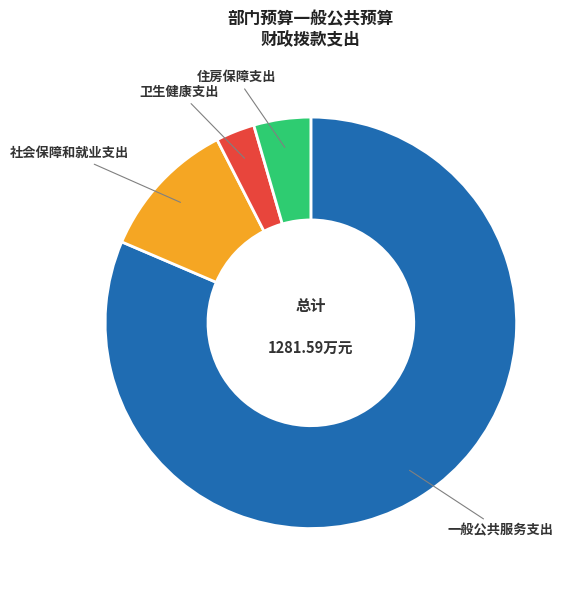

Between 一般公共服务支出 and 社会保障和就业支出, which is larger?

一般公共服务支出